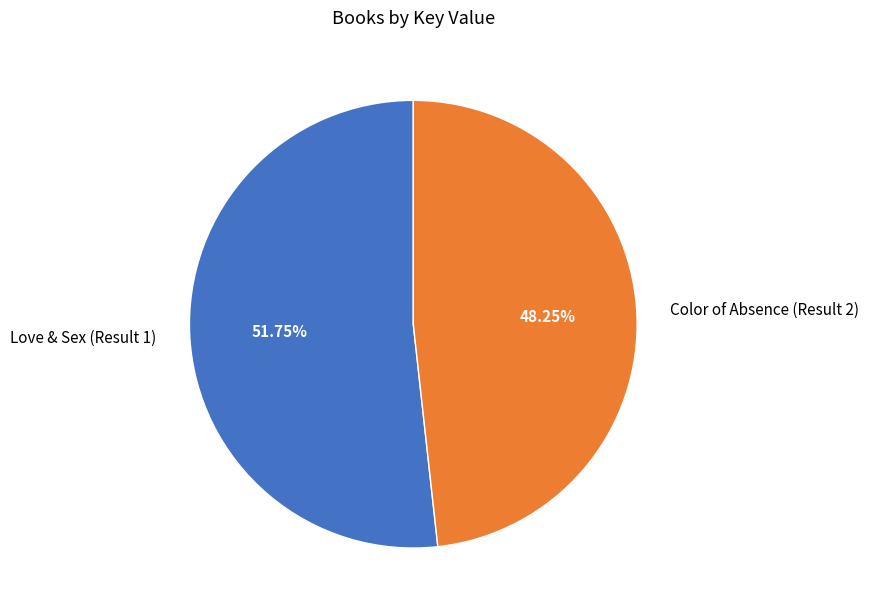

Approximately how many times larger is the value at Color of Absence (Result 2) compared to Love & Sex (Result 1)?

0.9